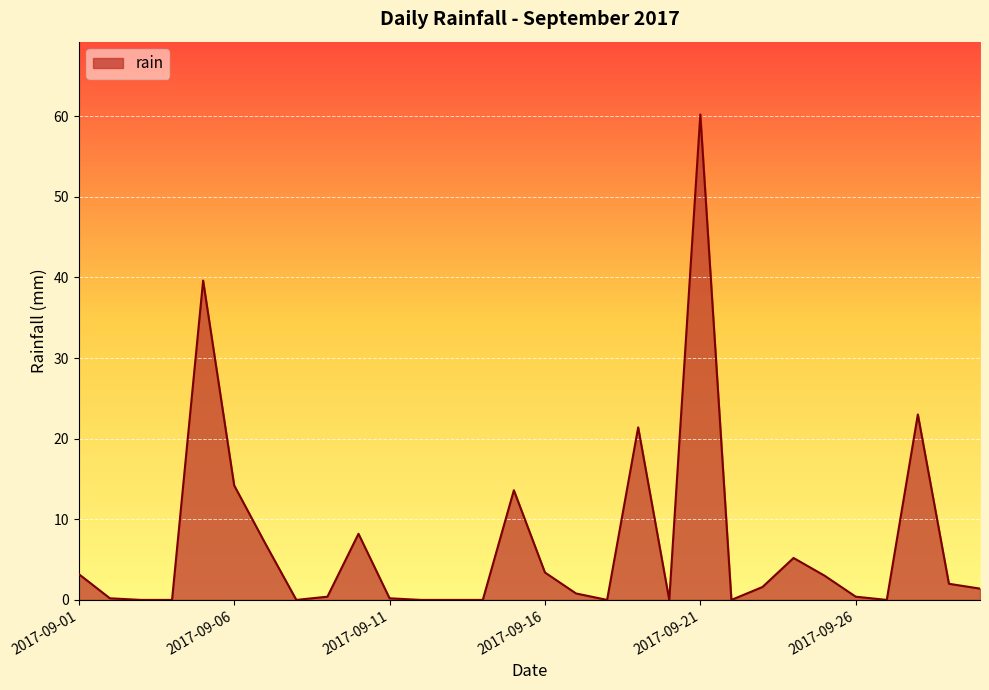

What is the difference between the maximum and minimum values?

60.2